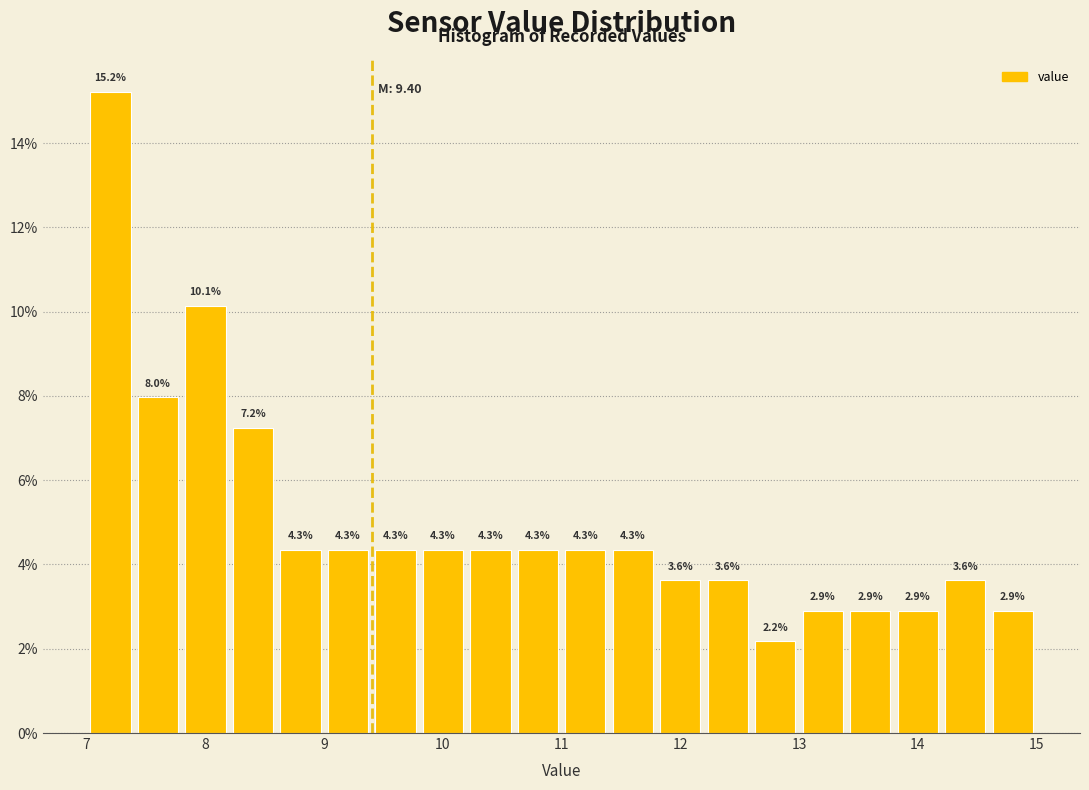

Reading left to right, transcribe this chart: for each bar, give the range it covers on the x-axis and its height.

7.0 to 7.4: 15.2
7.4 to 7.8: 8.0
7.8 to 8.2: 10.1
8.2 to 8.6: 7.2
8.6 to 9.0: 4.3
9.0 to 9.4: 4.3
9.4 to 9.8: 4.3
9.8 to 10.2: 4.3
10.2 to 10.6: 4.3
10.6 to 11.0: 4.3
11.0 to 11.4: 4.3
11.4 to 11.8: 4.3
11.8 to 12.2: 3.6
12.2 to 12.6: 3.6
12.6 to 13.0: 2.2
13.0 to 13.4: 2.9
13.4 to 13.8: 2.9
13.8 to 14.2: 2.9
14.2 to 14.6: 3.6
14.6 to 15.0: 2.9